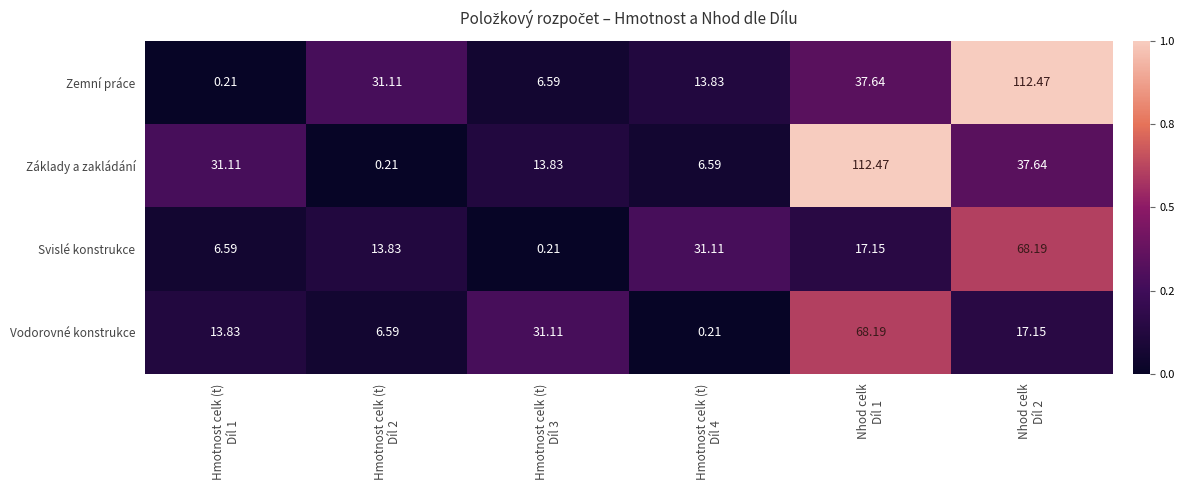

What is the difference between the highest and lowest values at Nhod celk
Díl 2?

95.3